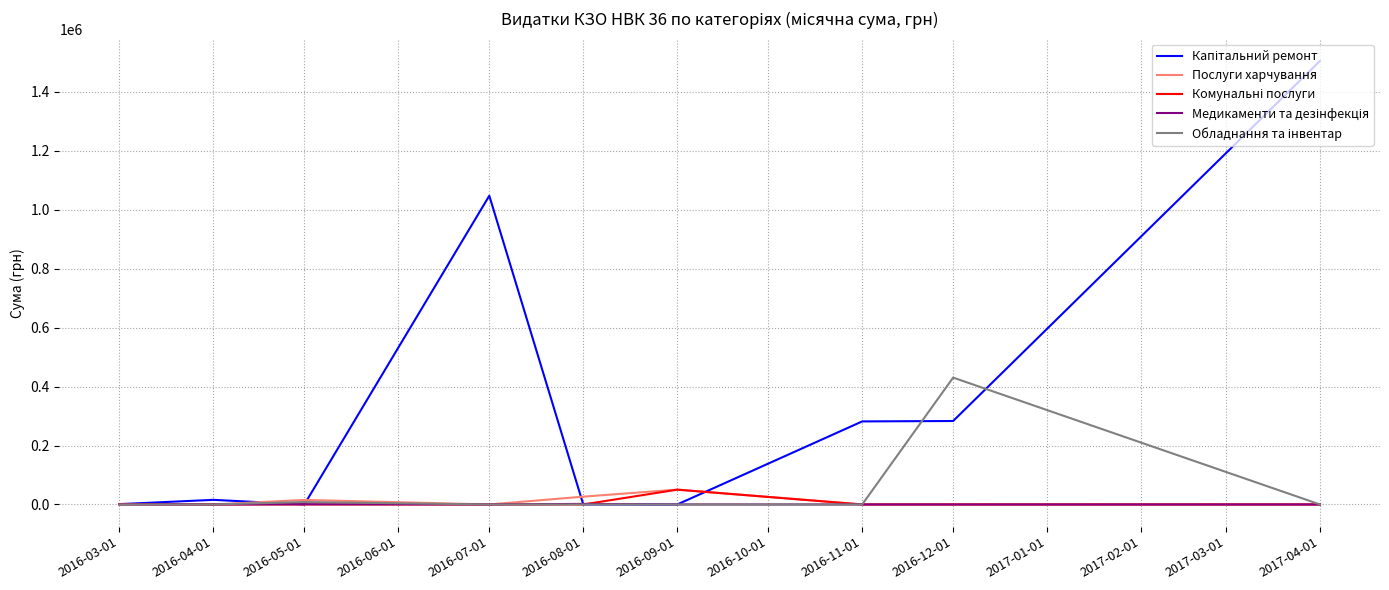

Is this an area chart (filled region under the line)?

No